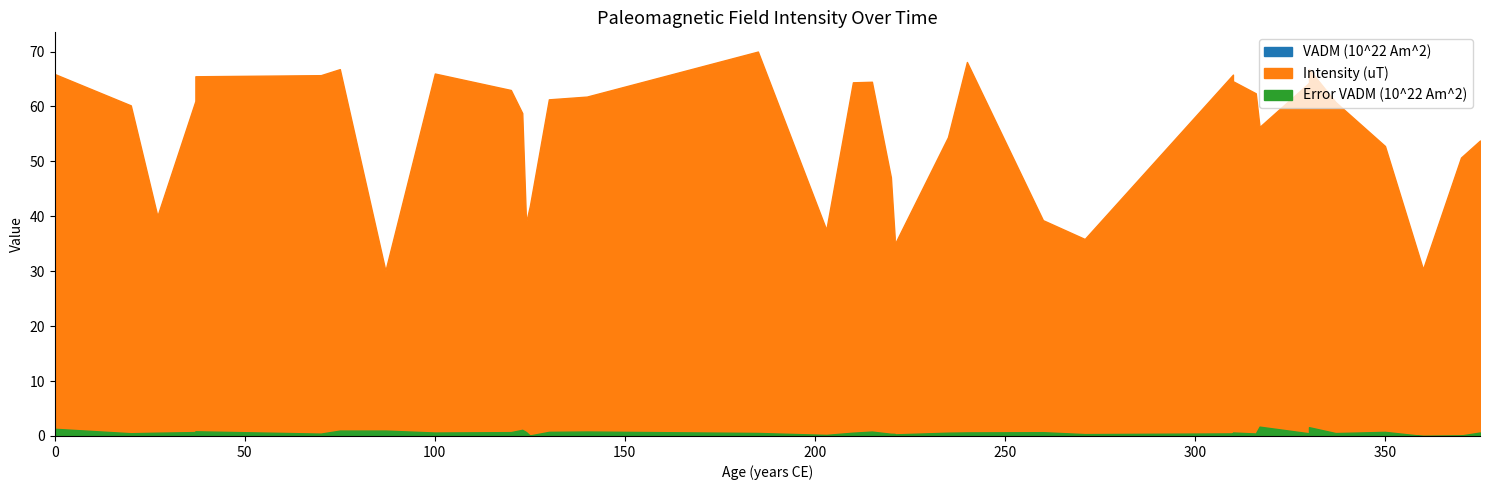

The value of VADM (10^22 Am^2) at 124 is 9.1. True or false?

True